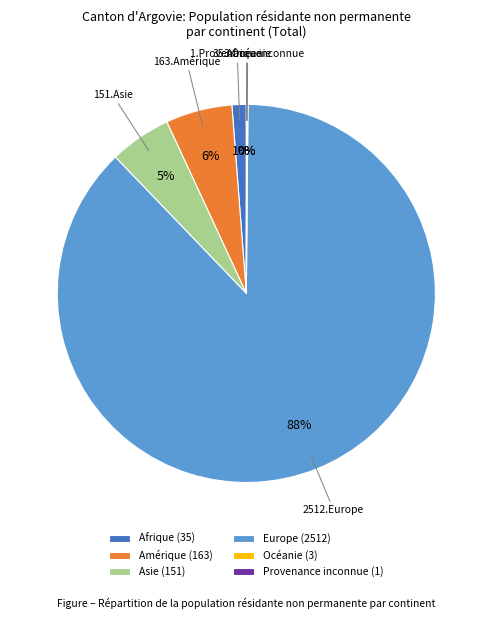

True or false: Amérique (163) accounts for 1% of the total.

False